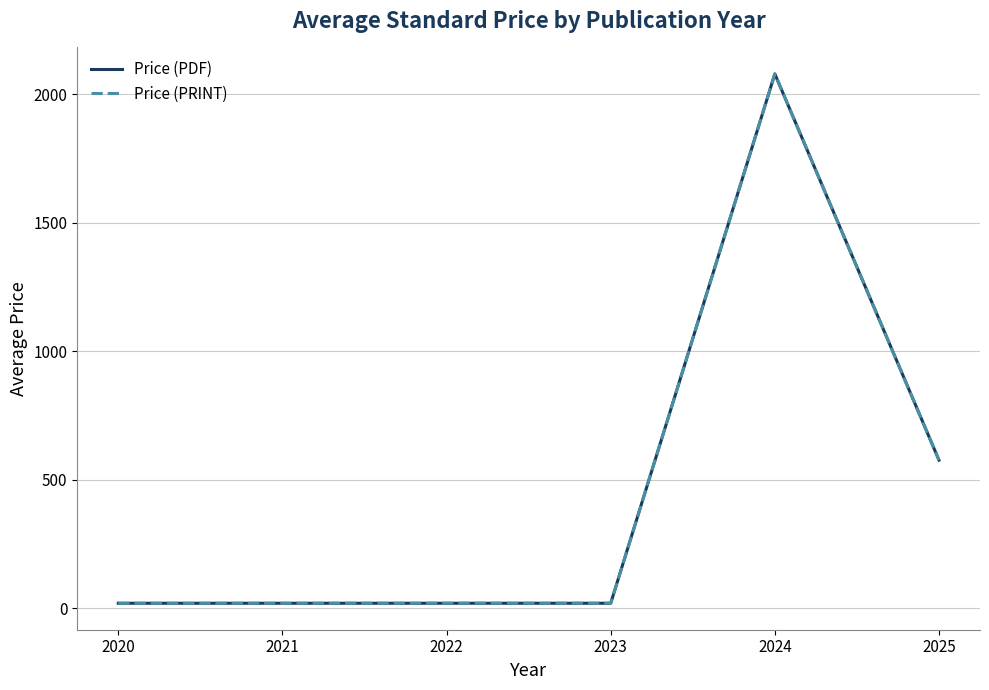

Which series has the widest spread of values?

Price (PDF)